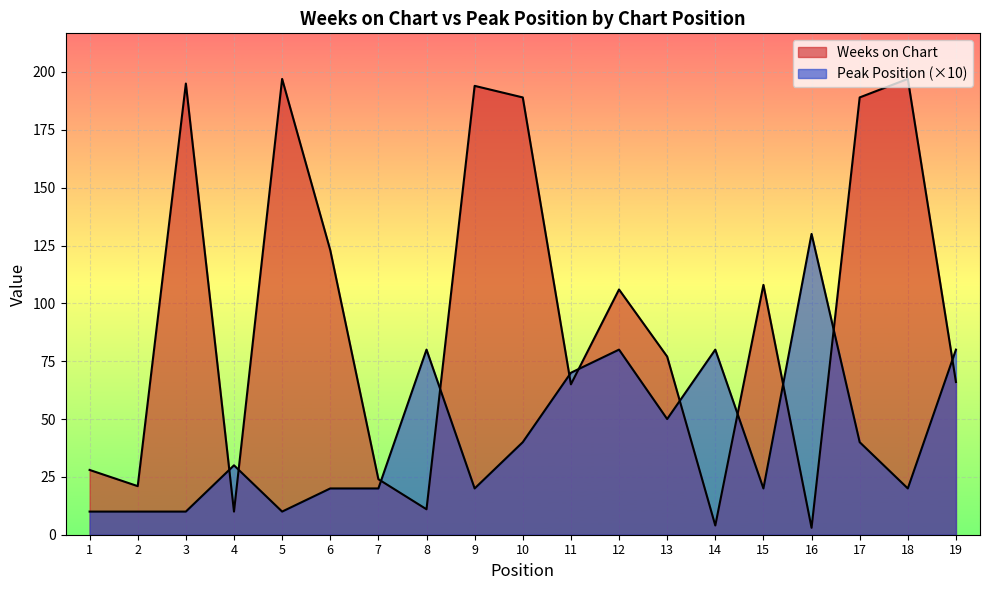

What is the difference between the Peak Position values at 18 and 19?

60